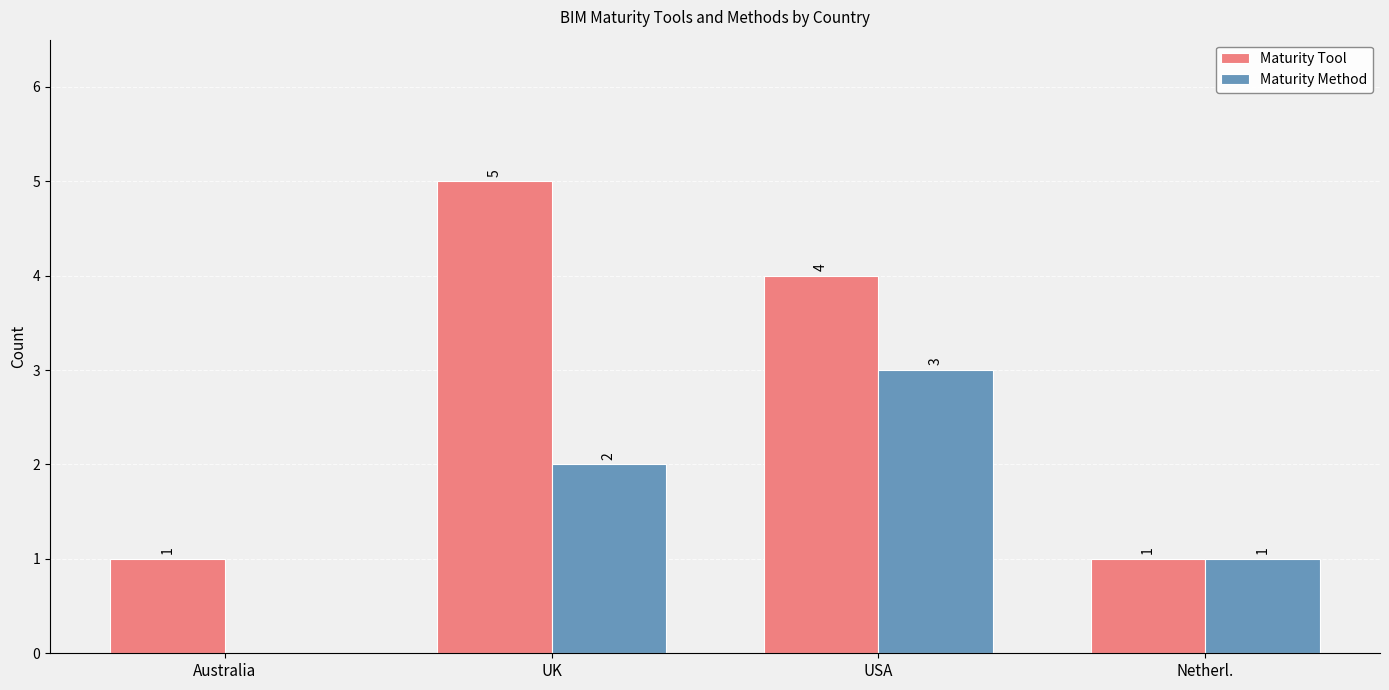

Which series has the largest total across all categories?

Maturity Tool